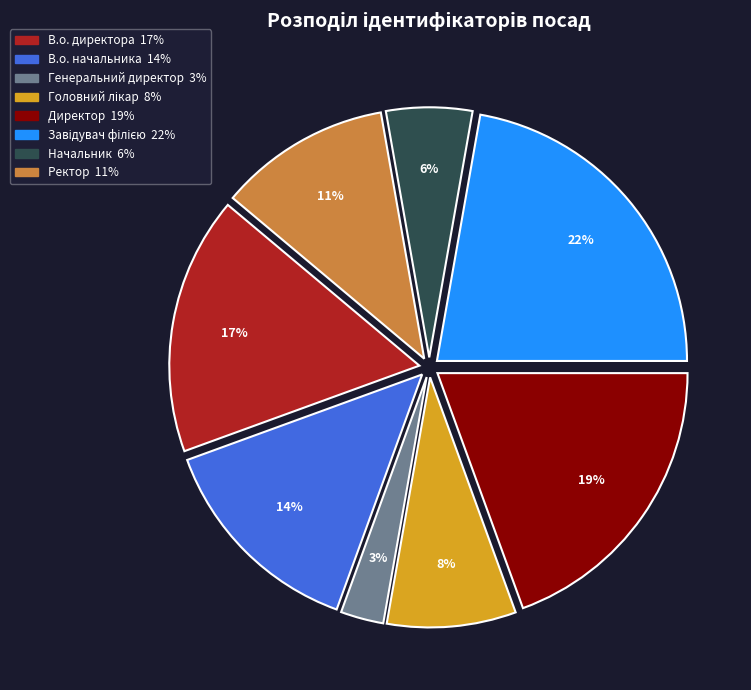

Is it true that Генеральний директор is 3% of the pie?

True